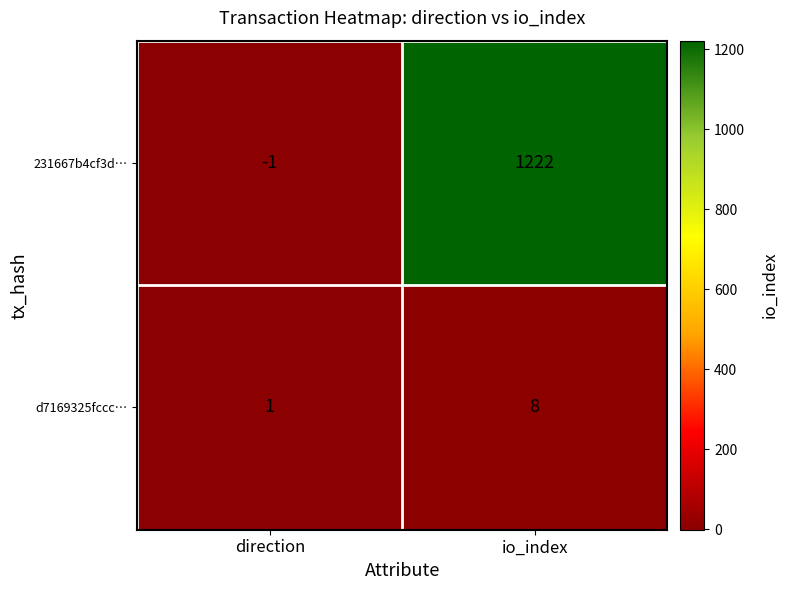

Reading left to right, extract all data points from this chart.

231667b4cf3d…: direction=-1	io_index=1222
d7169325fccc…: direction=1	io_index=8